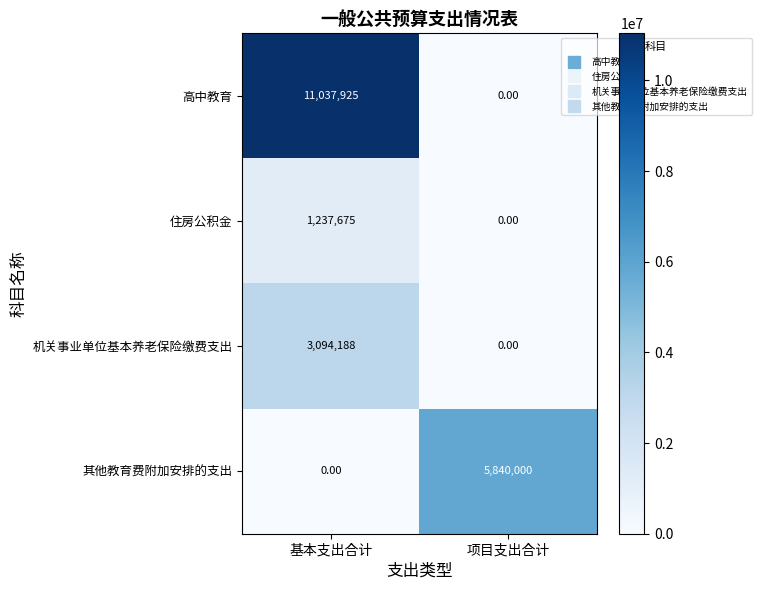

Where is 其他教育费附加安排的支出 nearest to the value 2920000?

基本支出合计